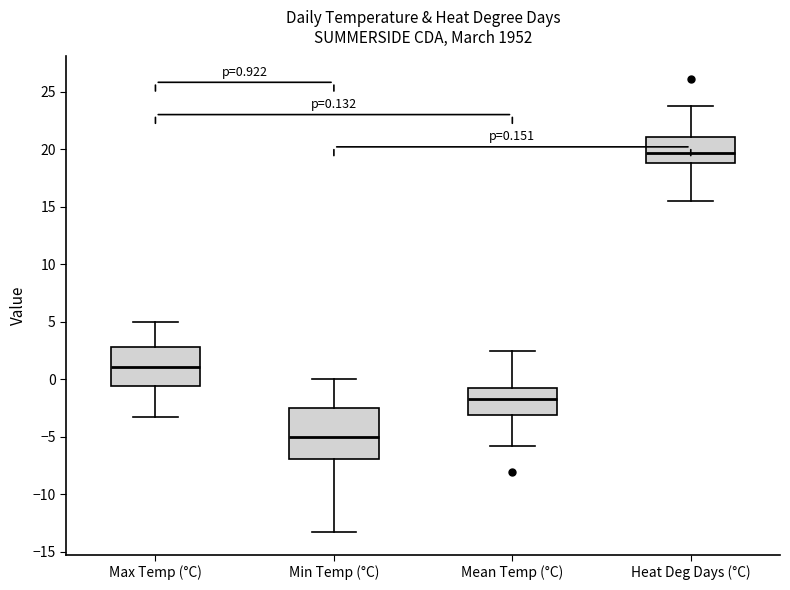

Which box's median line is the lowest?

Min Temp (°C)